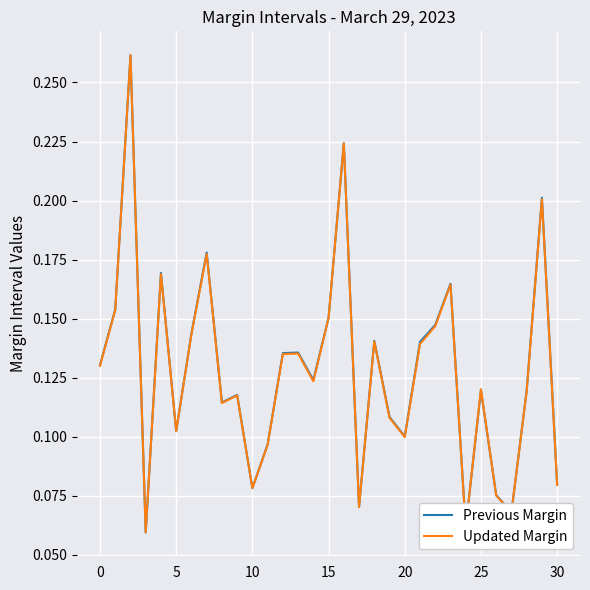

How many times do Updated Margin and Previous Margin cross each other?

10